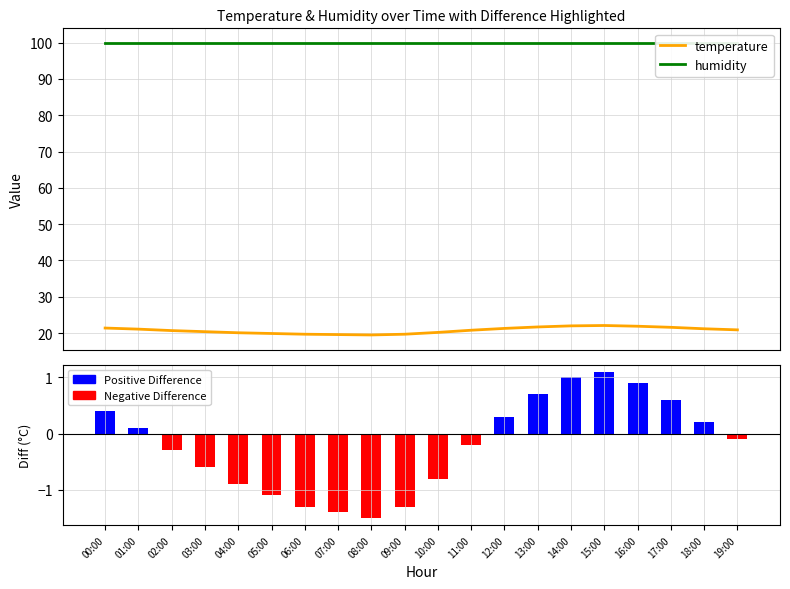

Which category has the lowest value in the humidity series?

00:00